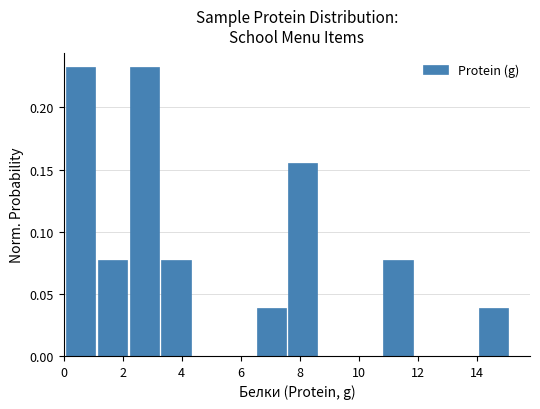

Reading left to right, list every bar in this chart as the range it spans on the x-axis followed by its height. Neither the bar edges nor the heights are printed on the chart, so give them approximately, as read against the axes.

0.0 to 1.2: 0.230
1.2 to 2.2: 0.075
2.2 to 3.2: 0.230
3.2 to 4.4: 0.075
4.4 to 5.4: 0
5.4 to 6.4: 0
6.4 to 7.6: 0.040
7.6 to 8.6: 0.155
8.6 to 9.8: 0
9.8 to 10.8: 0
10.8 to 11.8: 0.075
11.8 to 13.0: 0
13.0 to 14.0: 0
14.0 to 15.2: 0.040